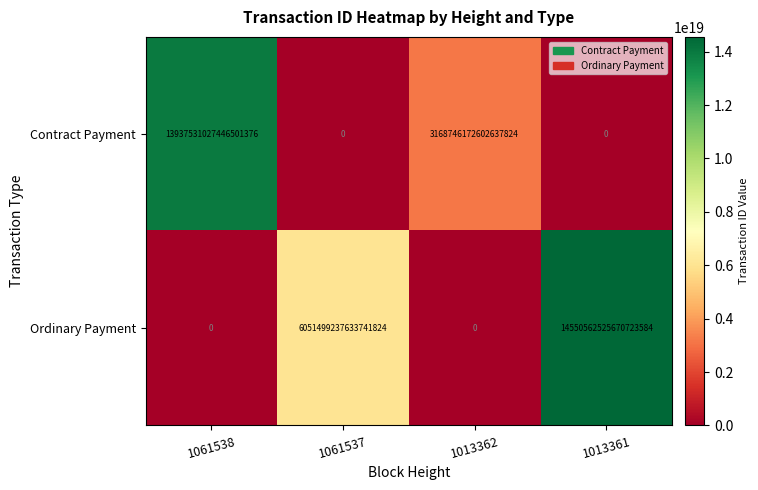

Which category has the highest value across all series?

1013361